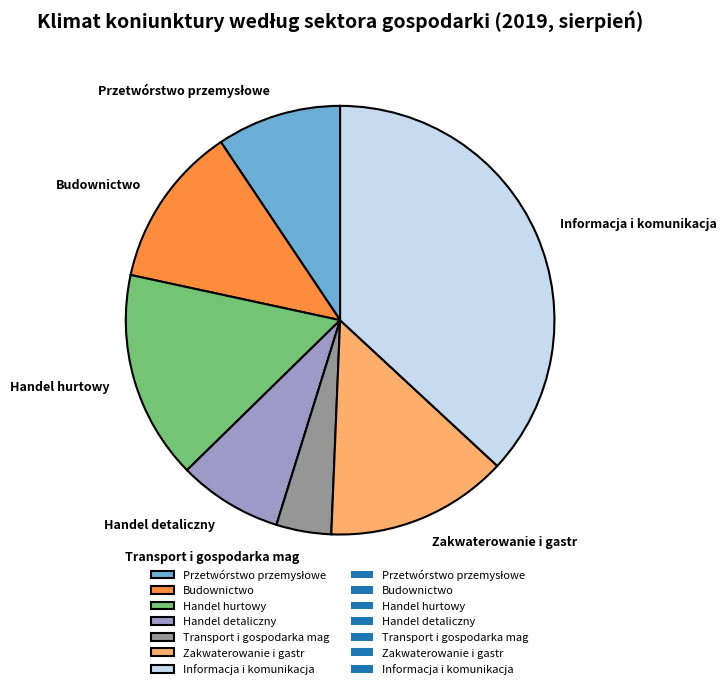

How many segments does this pie chart have?

7